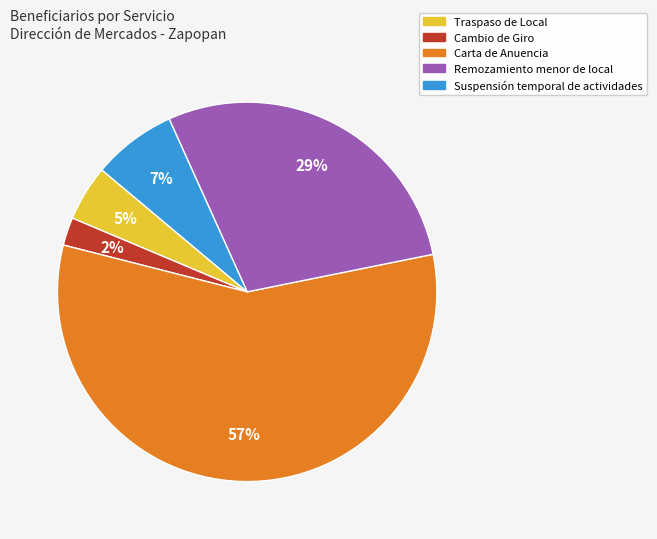

Is there a majority slice in this chart?

Yes